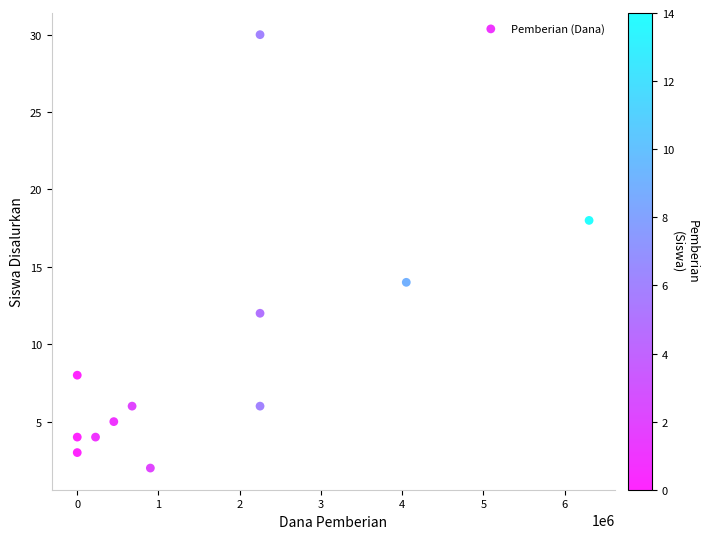

What is the range of Y values (max minus min)?

28